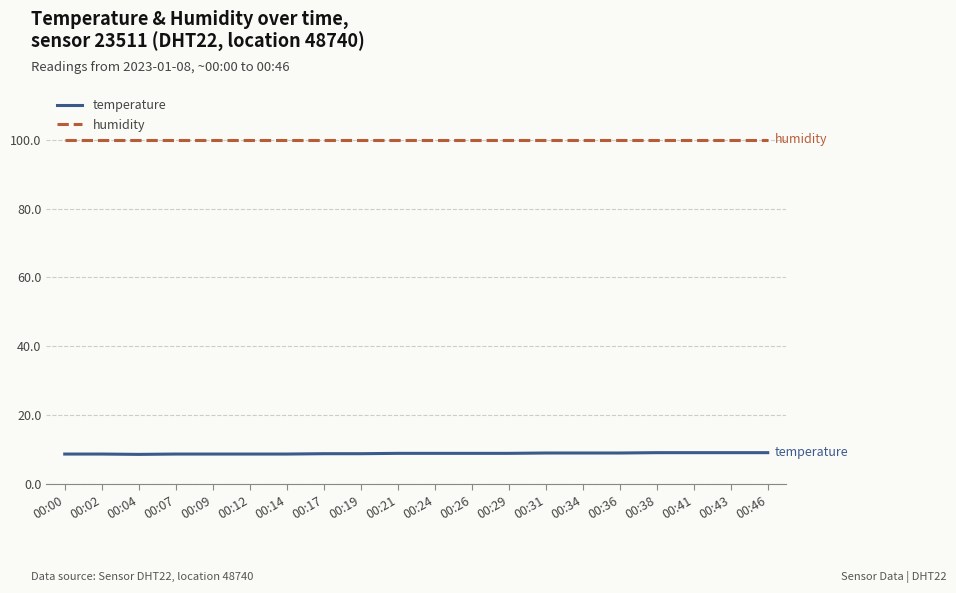

What is the spread (max minus min) of values at 00:26?

91.0